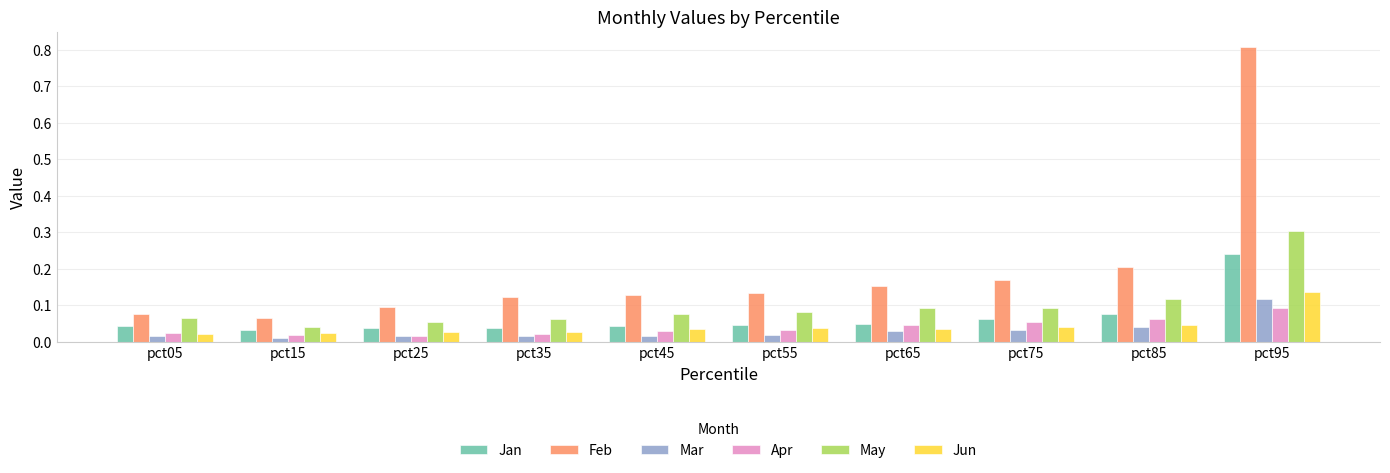

Which series has the largest total across all categories?

Feb